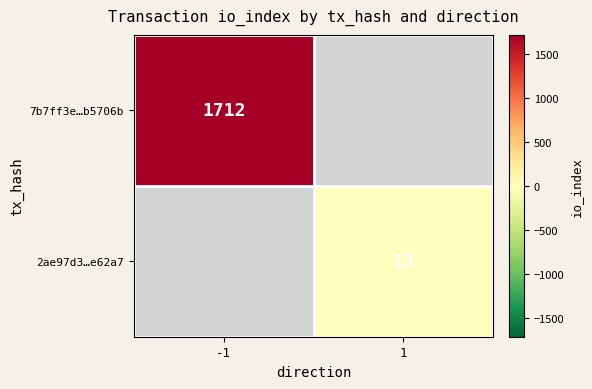

The 2ae97d3…e62a7 series shows 13 at 1. True or false?

True